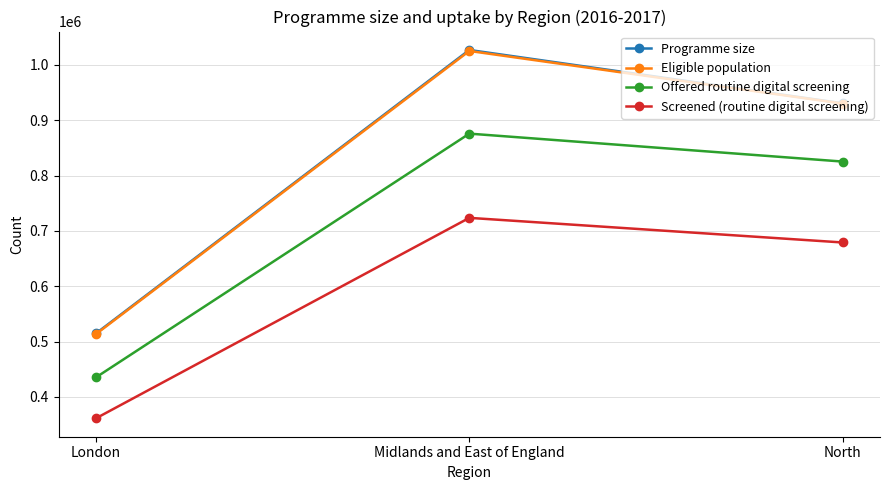

How many Offered routine digital screening values are between 435372 and 875740?

3